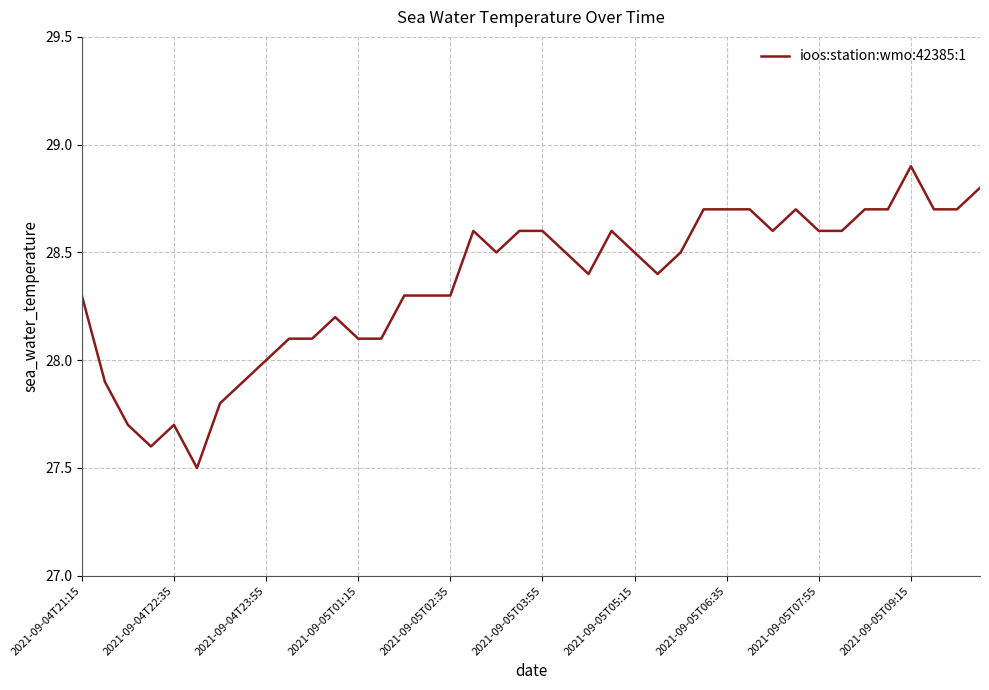

What is the minimum value shown in the chart?

27.5